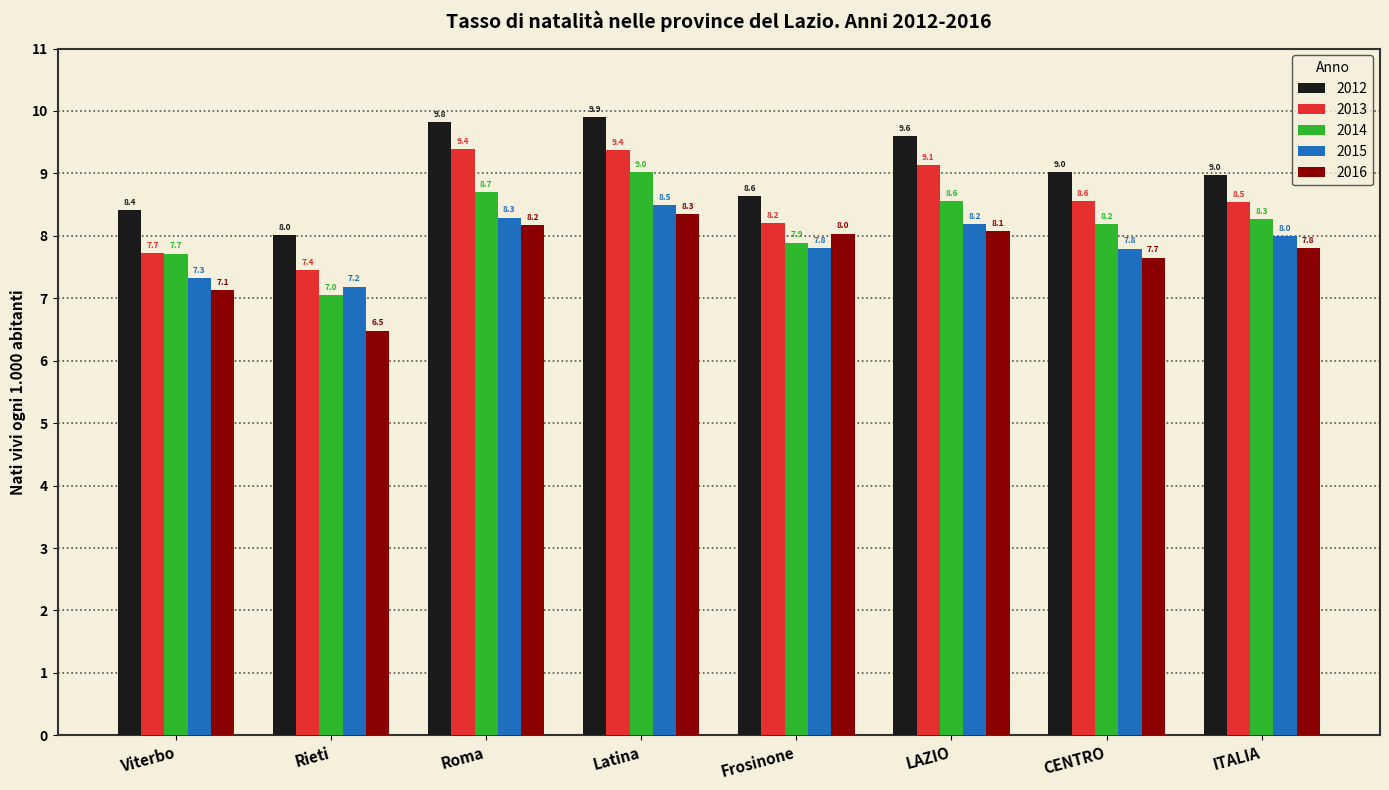

How many groups of bars are there?

8